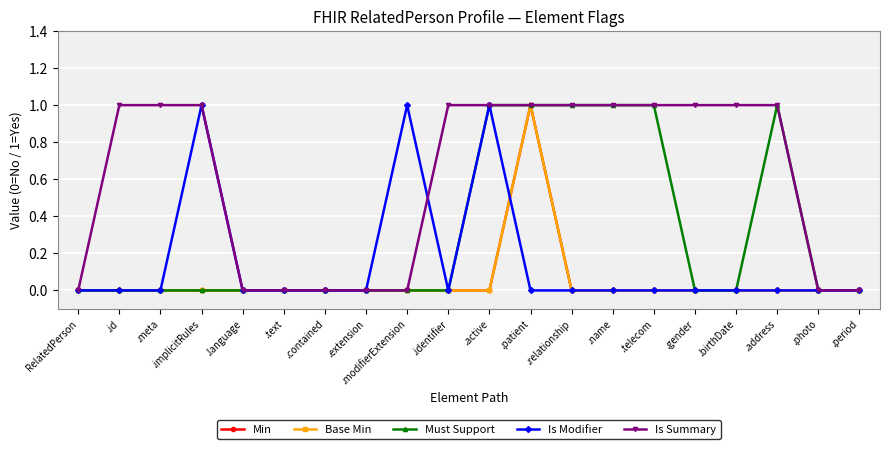

How many lines are shown in the chart?

5